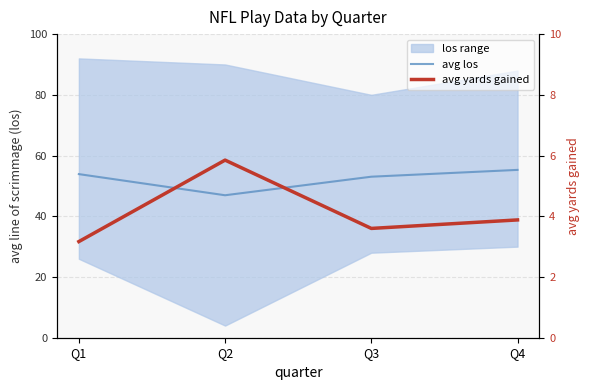

What is the minimum value shown in the chart?

3.2